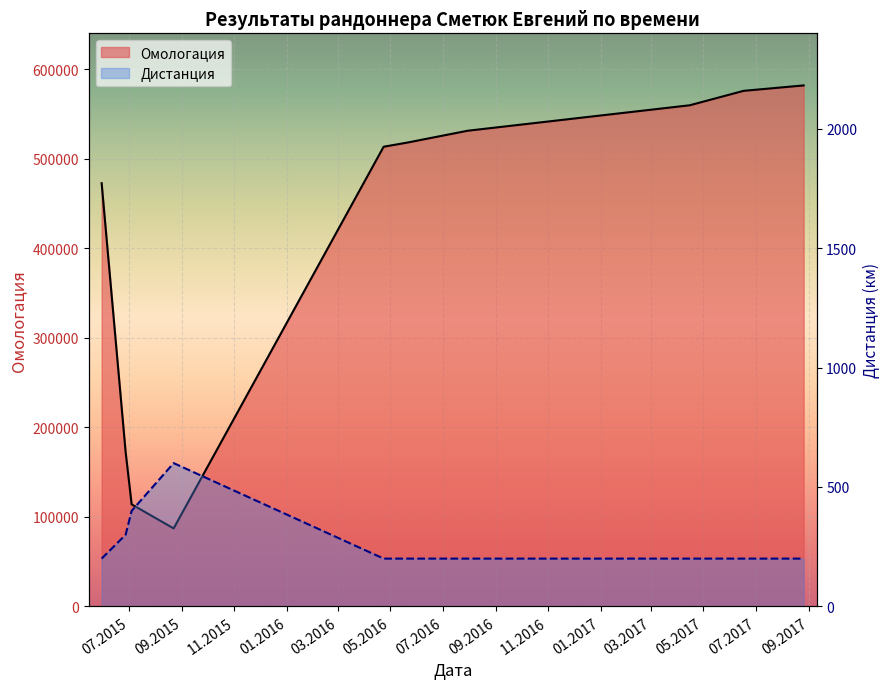

Reading right to left, list all the values displayed in this chart.

Омологация: 26.08.2017=581678	17.06.2017=575638	15.04.2017=559499	30.07.2016=531085	21.05.2016=517925	23.04.2016=513225	22.08.2015=87027	04.07.2015=113934	27.06.2015=172274	30.05.2015=472516
Дистанция: 26.08.2017=200	17.06.2017=200	15.04.2017=200	30.07.2016=200	21.05.2016=200	23.04.2016=200	22.08.2015=600	04.07.2015=400	27.06.2015=300	30.05.2015=200